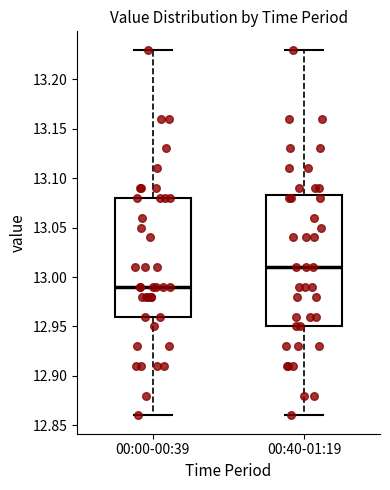

Where is the lower edge of the box for 00:40-01:19 on the y-axis? The values are not printed on the chart, so give them approximately, as read against the axis.

12.950